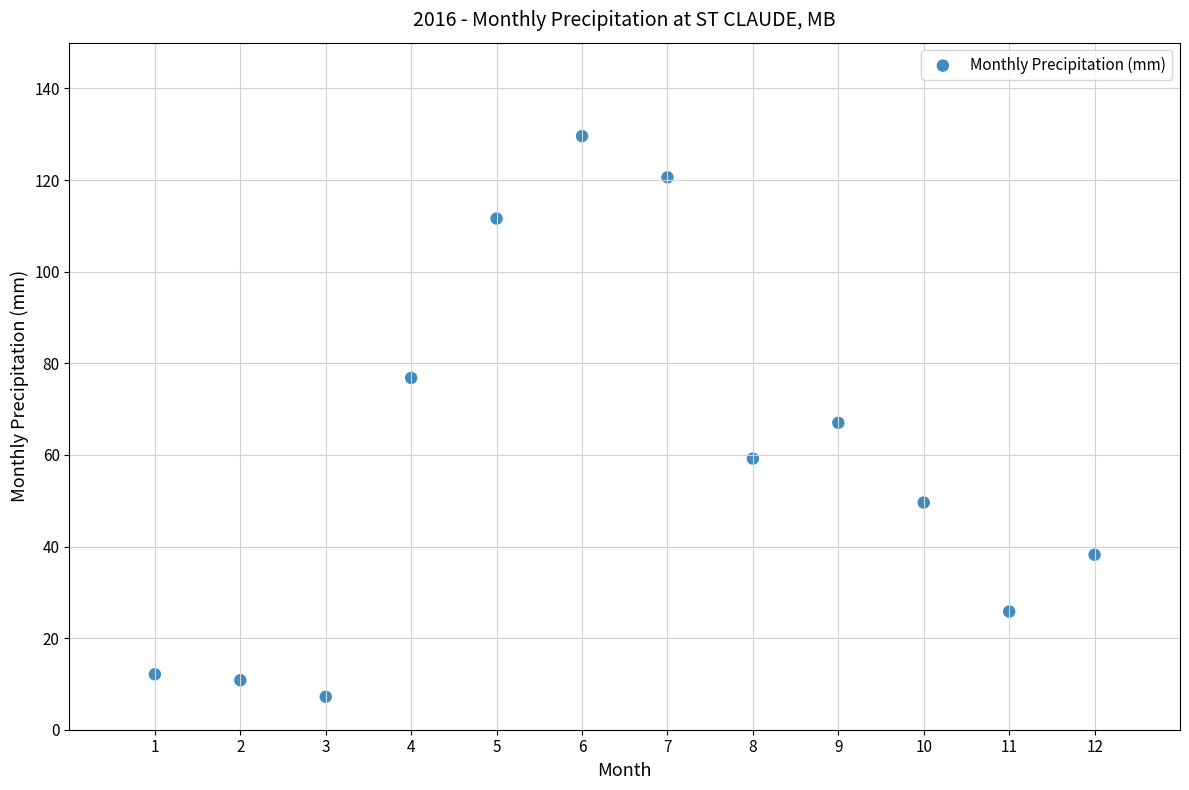

What is the range of X values (max minus min)?

11.0